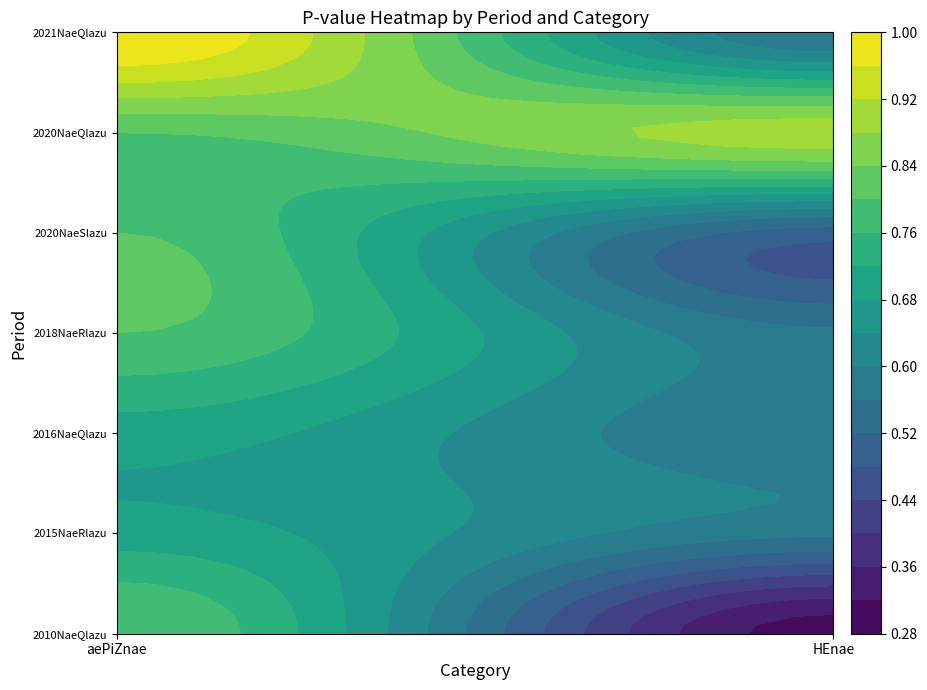

What value does the 2018NaeRlazu series have at 3?

0.8